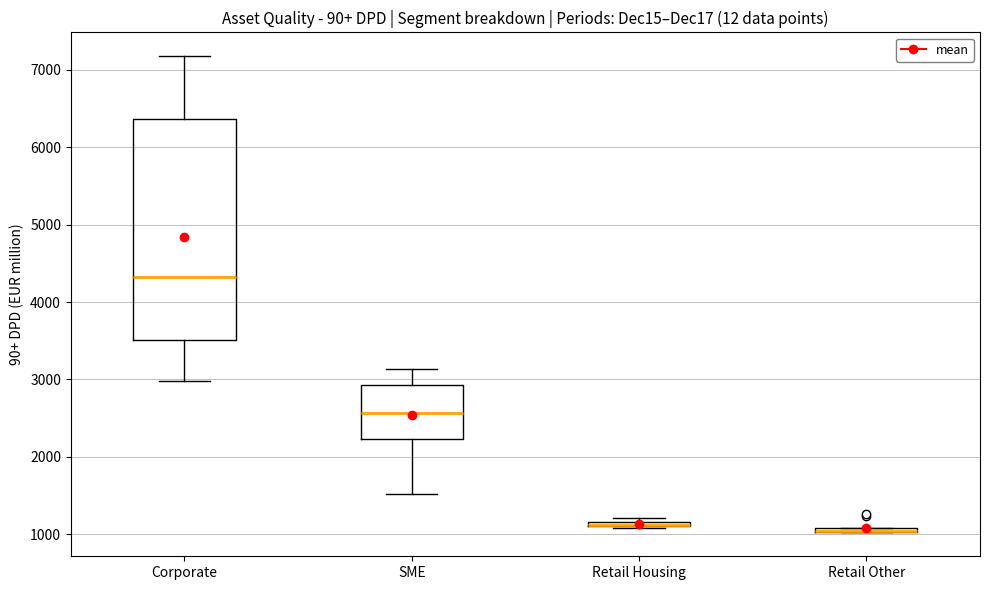

Where is the lower edge of the box for Corporate on the y-axis? The values are not printed on the chart, so give them approximately, as read against the axis.

3500